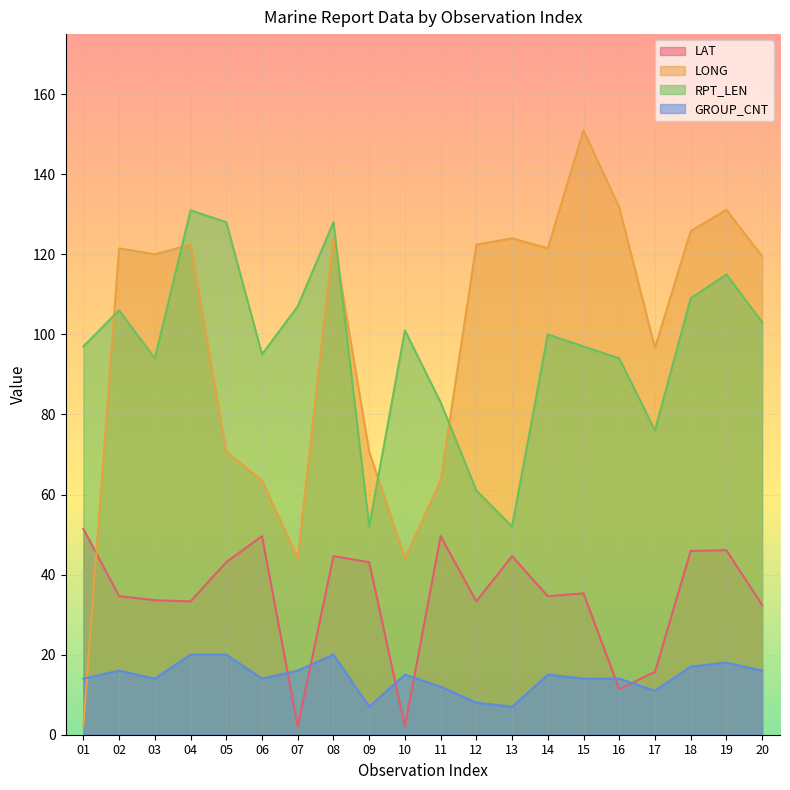

Is the value of RPT_LEN at 05 greater than the value of GROUP_CNT at 04?

Yes